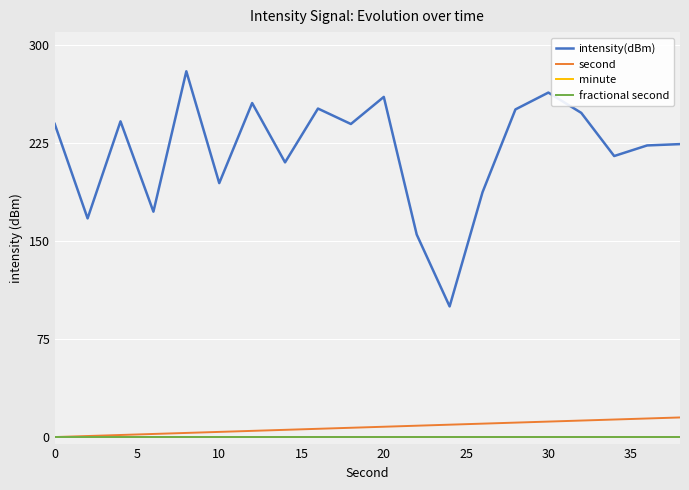

Does the chart display data point markers on the line(s)?

No